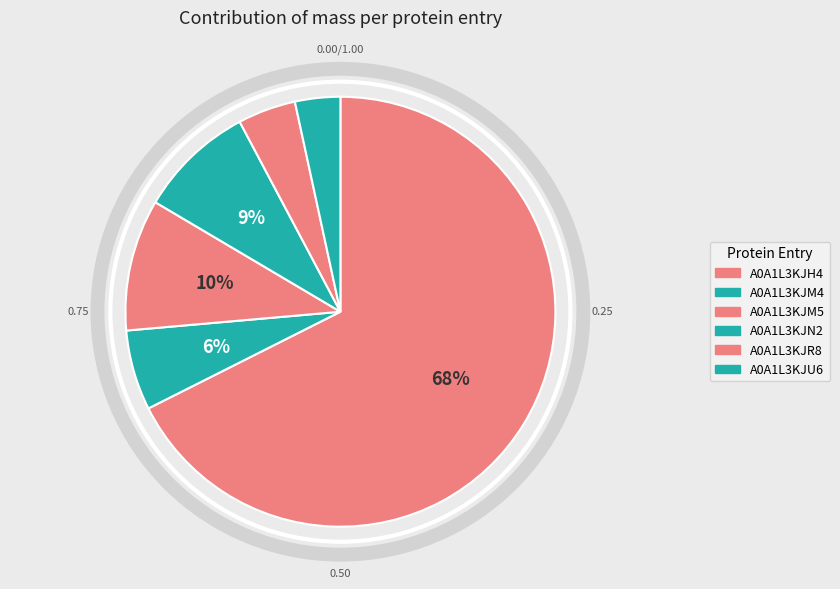

Between A0A1L3KJR8 and A0A1L3KJU6, which is larger?

A0A1L3KJR8